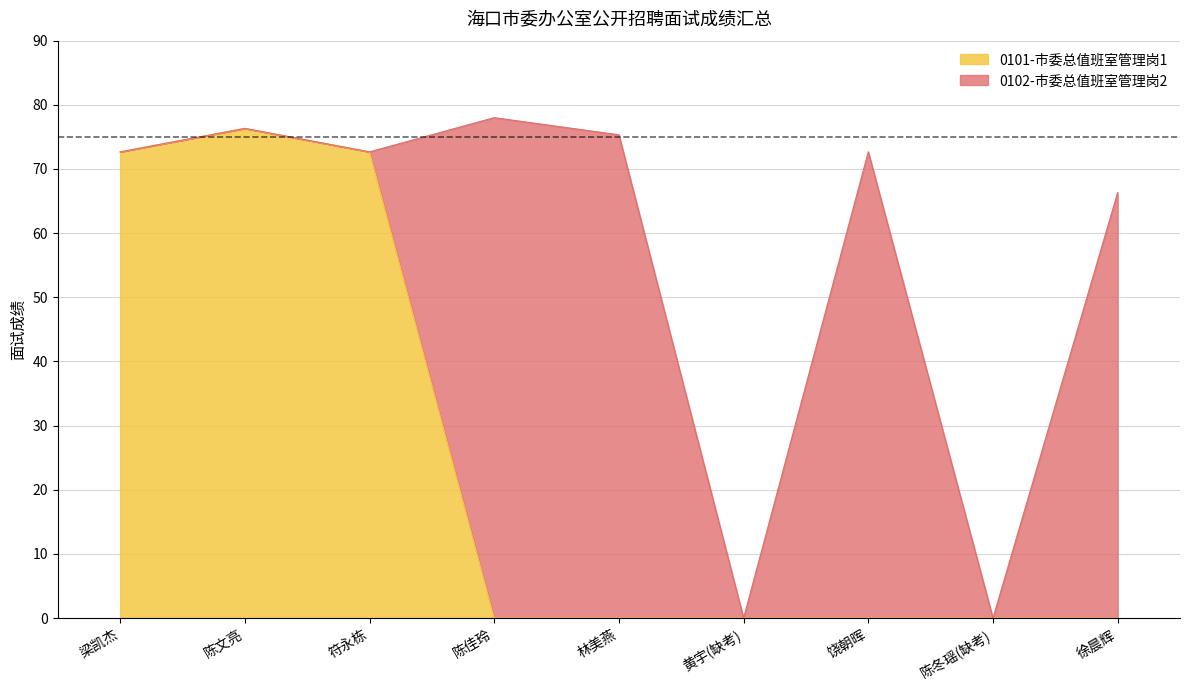

Rank the categories by value from lowest to highest.

陈佳玲, 林美燕, 黄宇(缺考), 饶朝晖, 陈冬瑶(缺考), 徐晨辉, 梁凯杰, 符永栋, 陈文亮